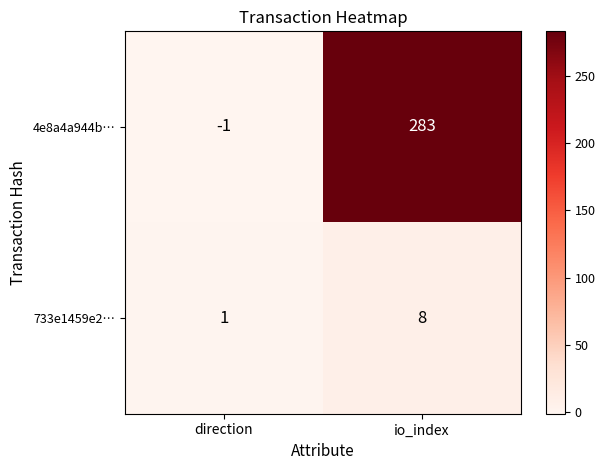

Between direction and io_index, which series saw the biggest shift?

4e8a4a944b…